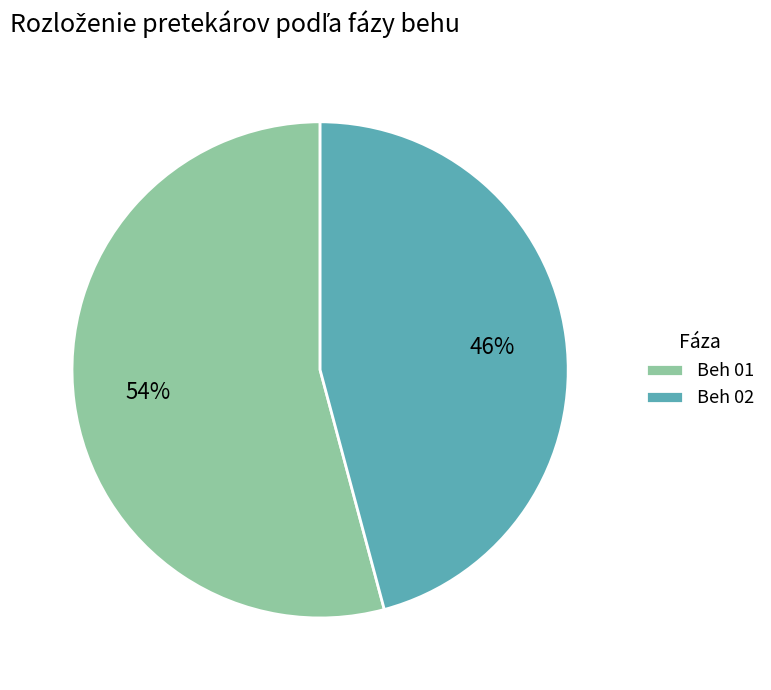

What is the ratio of the value at Beh 01 to the value at Beh 02?

1.2